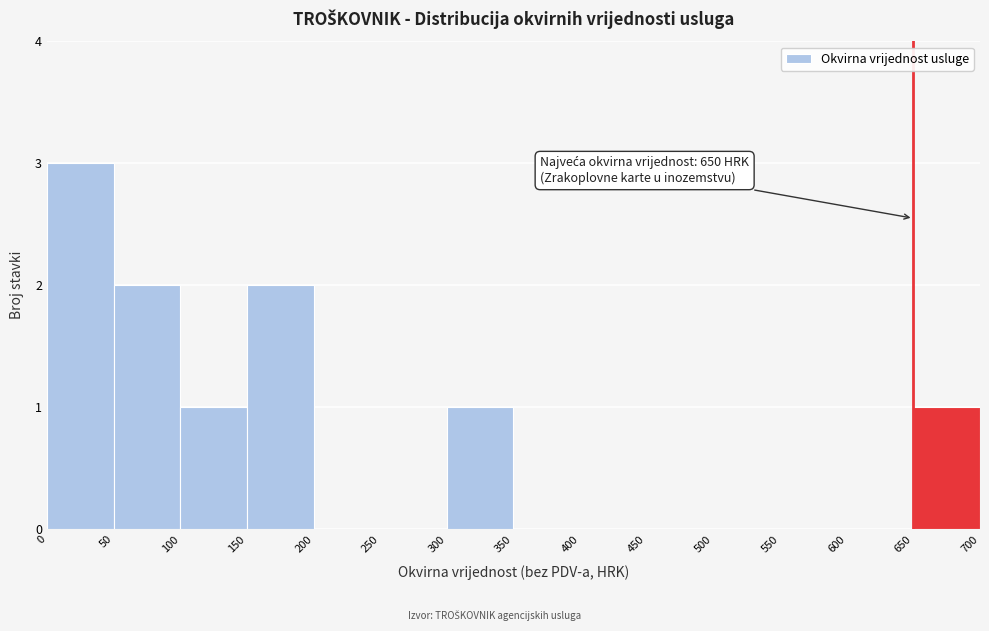

Which range on the x-axis has the tallest bar?

0 to 50